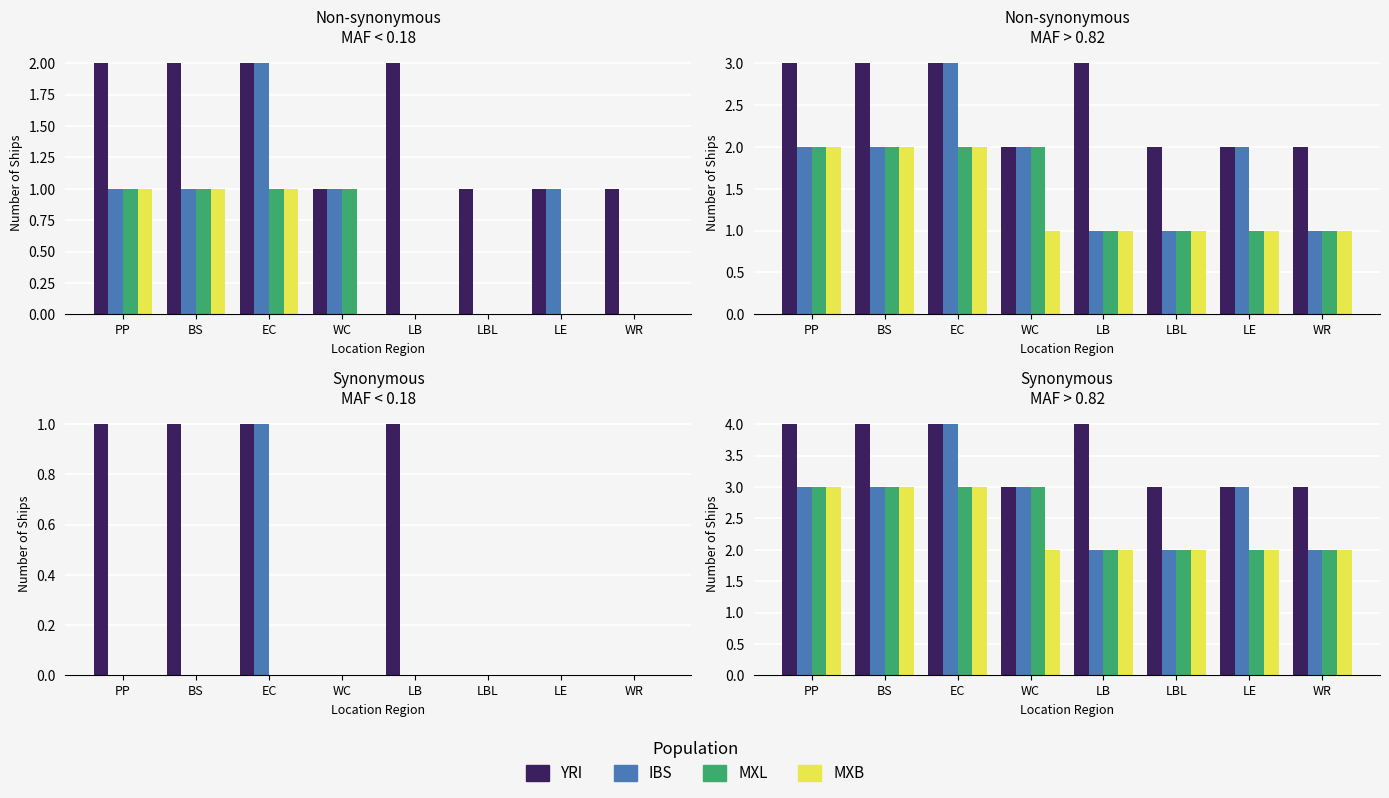

Read the YRI value at PP.

4